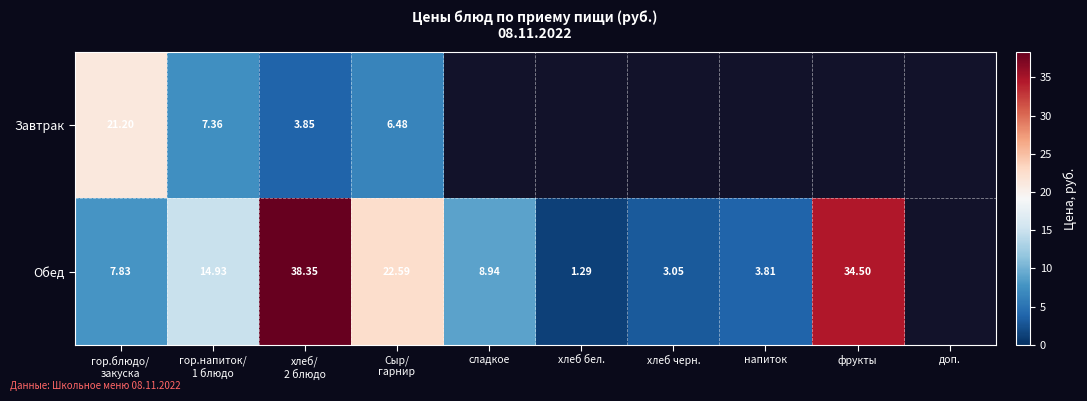

Is the value of Обед at гор.блюдо/ закуска greater than the value of Завтрак at хлеб/ 2 блюдо?

Yes